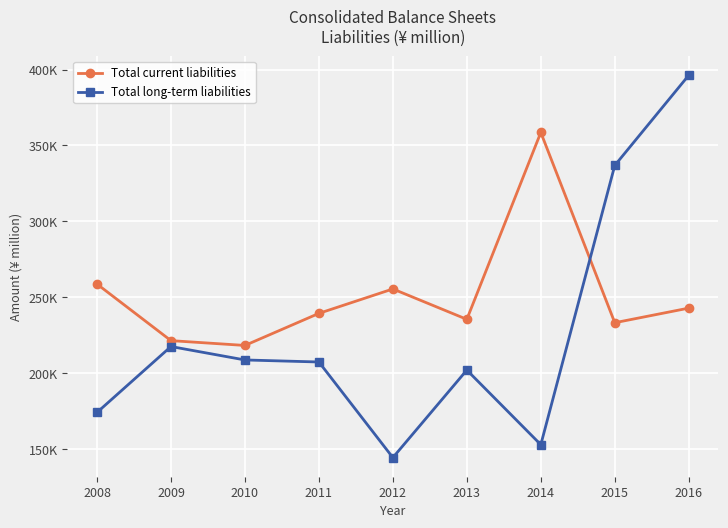

Which series ends up on top after the final intersection of Total long-term liabilities and Total current liabilities?

Total long-term liabilities